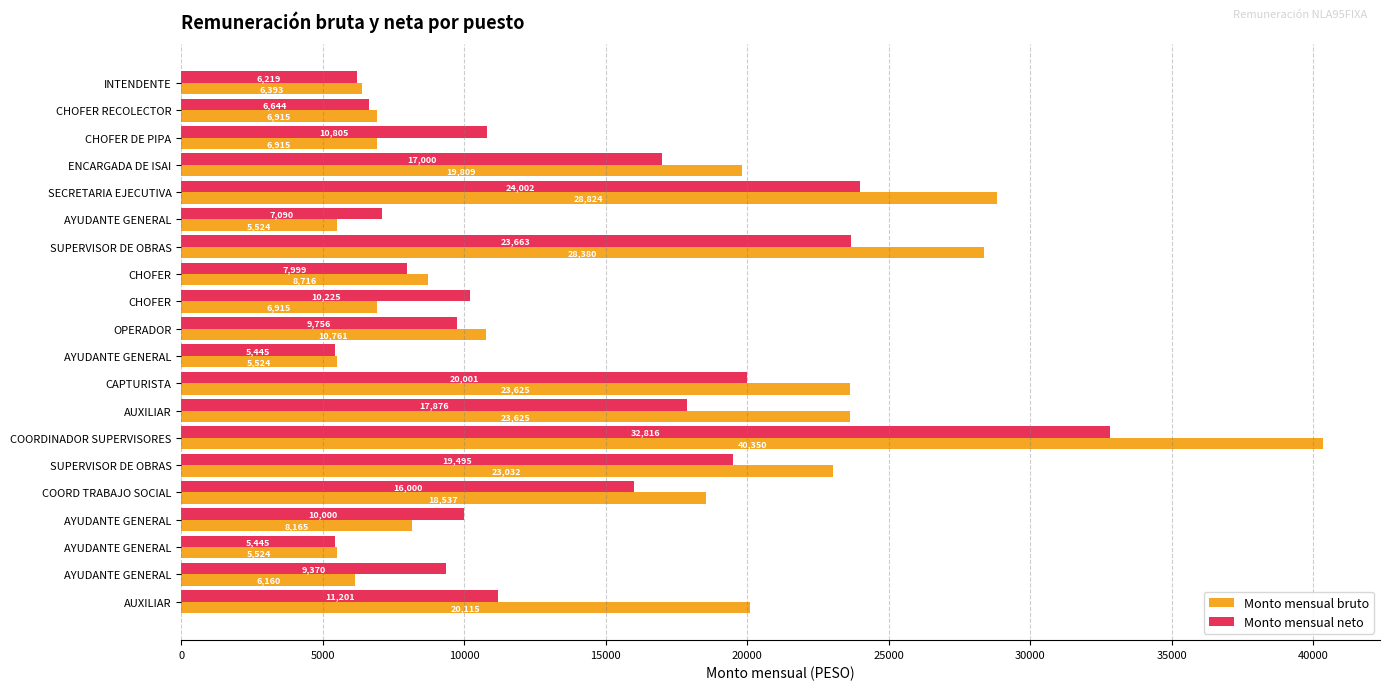

What are all the series names shown in the legend?

Monto mensual bruto, Monto mensual neto